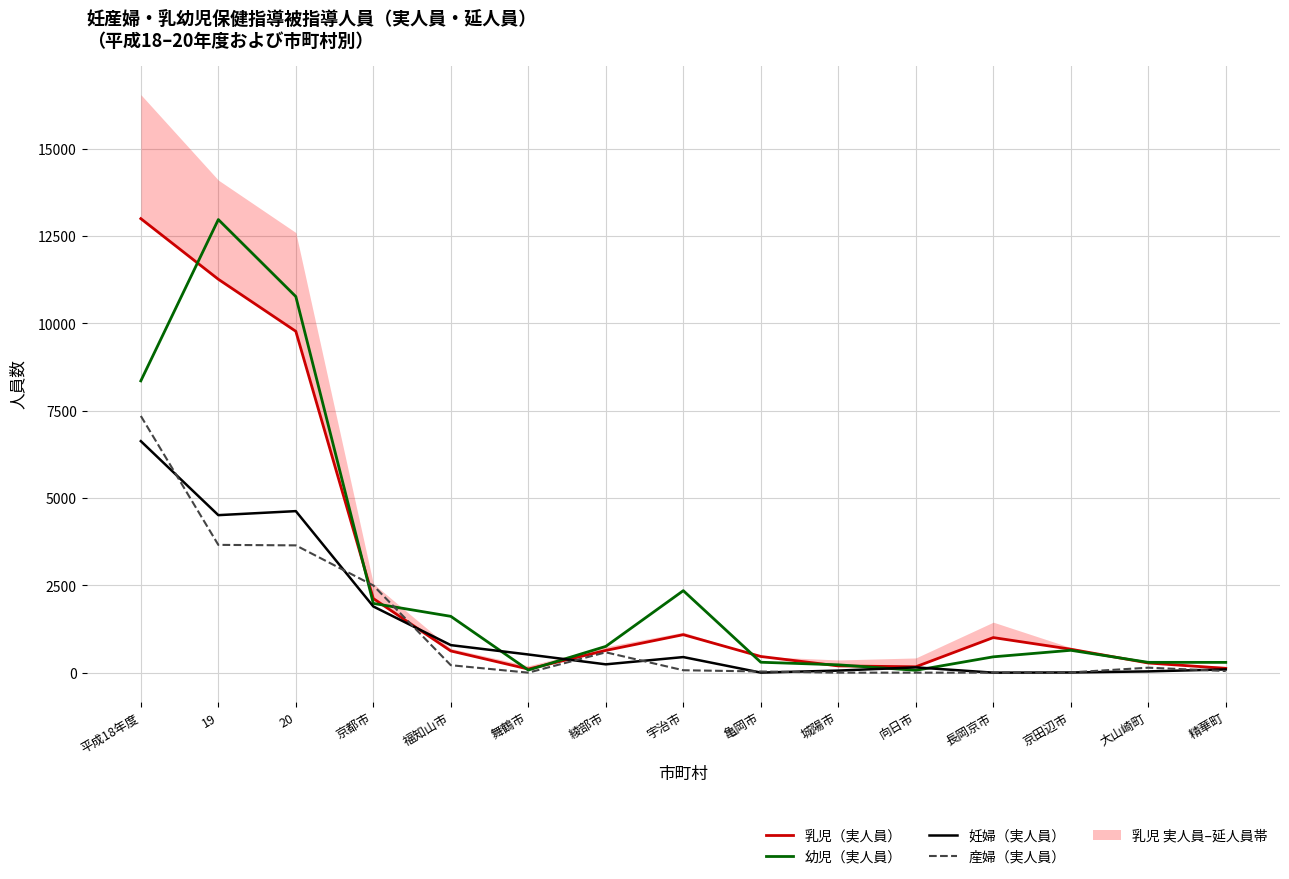

True or false: 乳児（実人員） and 幼児（実人員） intersect in this chart.

True